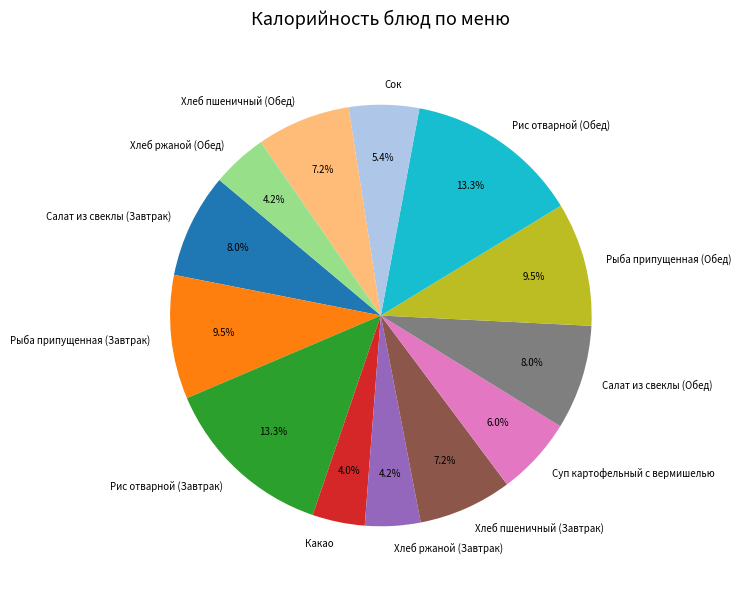

To the nearest percent, what portion does Салат из свеклы (Обед) represent?

8%